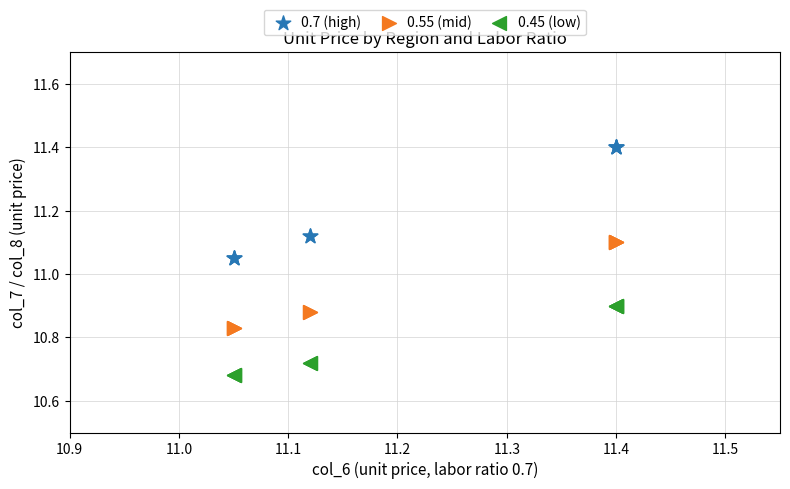

Which series reaches the maximum Y coordinate?

0.7 (high)